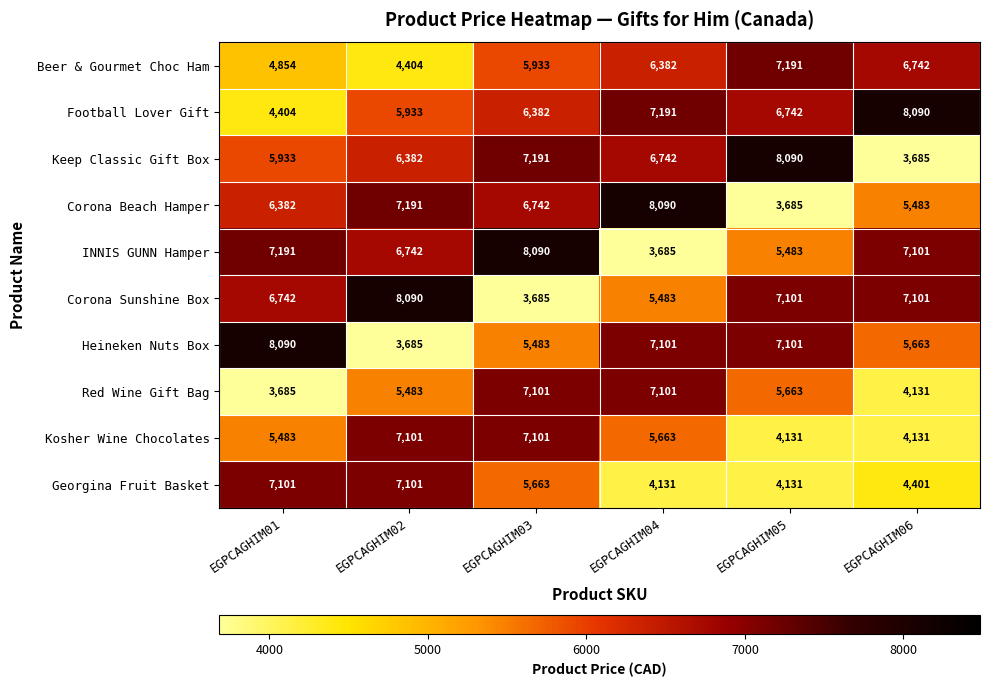

What is the total value across all series at EGPCAGHIM02?

62112